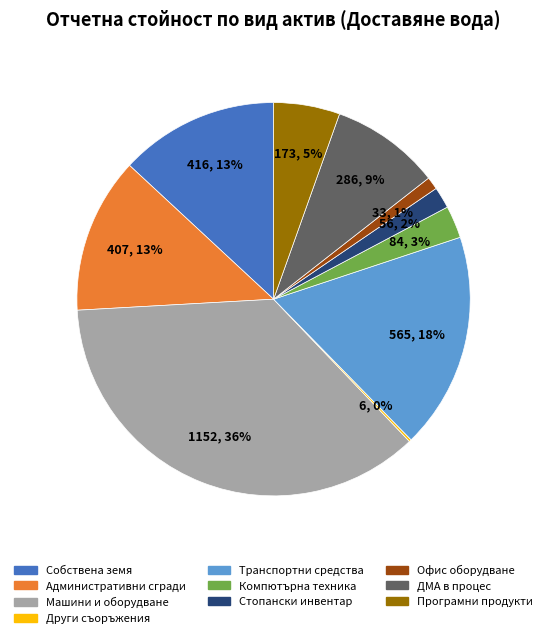

To the nearest percent, what is the combined percentage of Собствена земя and Машини и оборудване?

49%